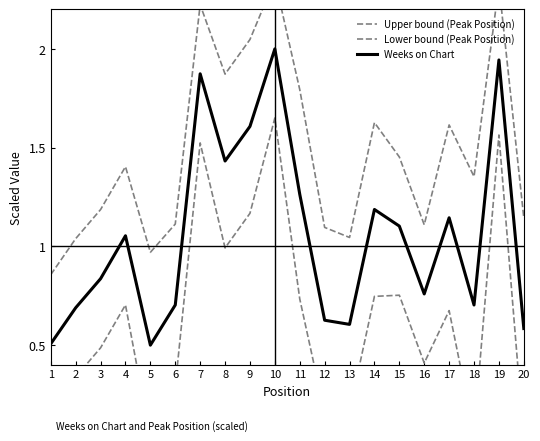

True or false: Upper bound (Peak Position) has more than 0 points higher than both neighbors.

True